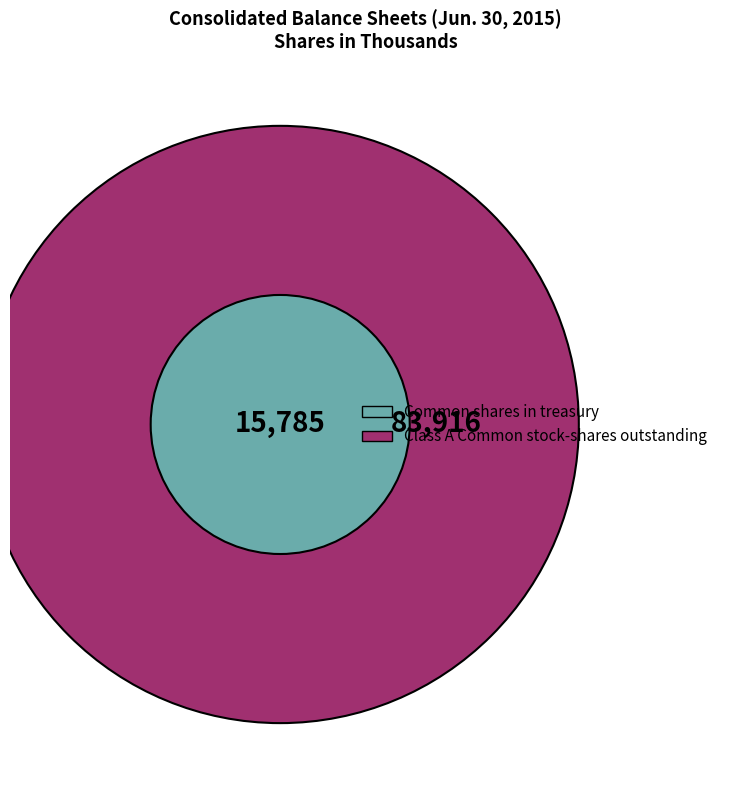

Which slice is the smallest?

Common shares in treasury